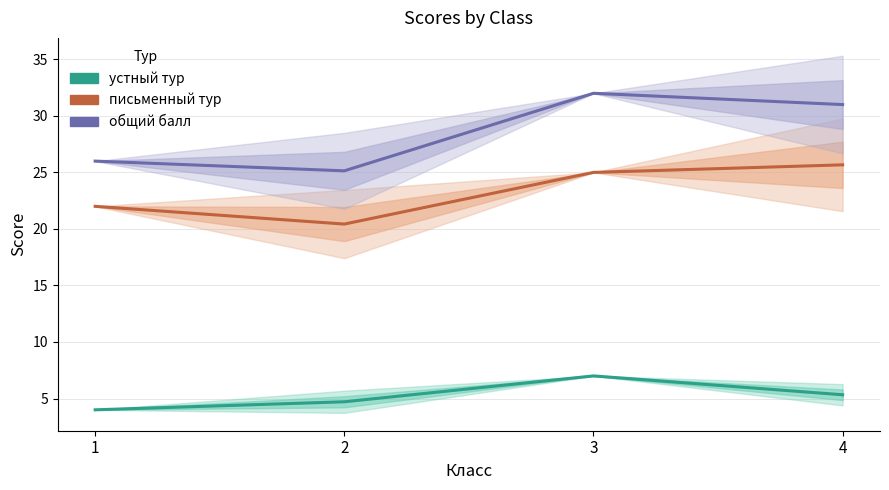

The общий балл series shows 9.2 at 3. True or false?

False